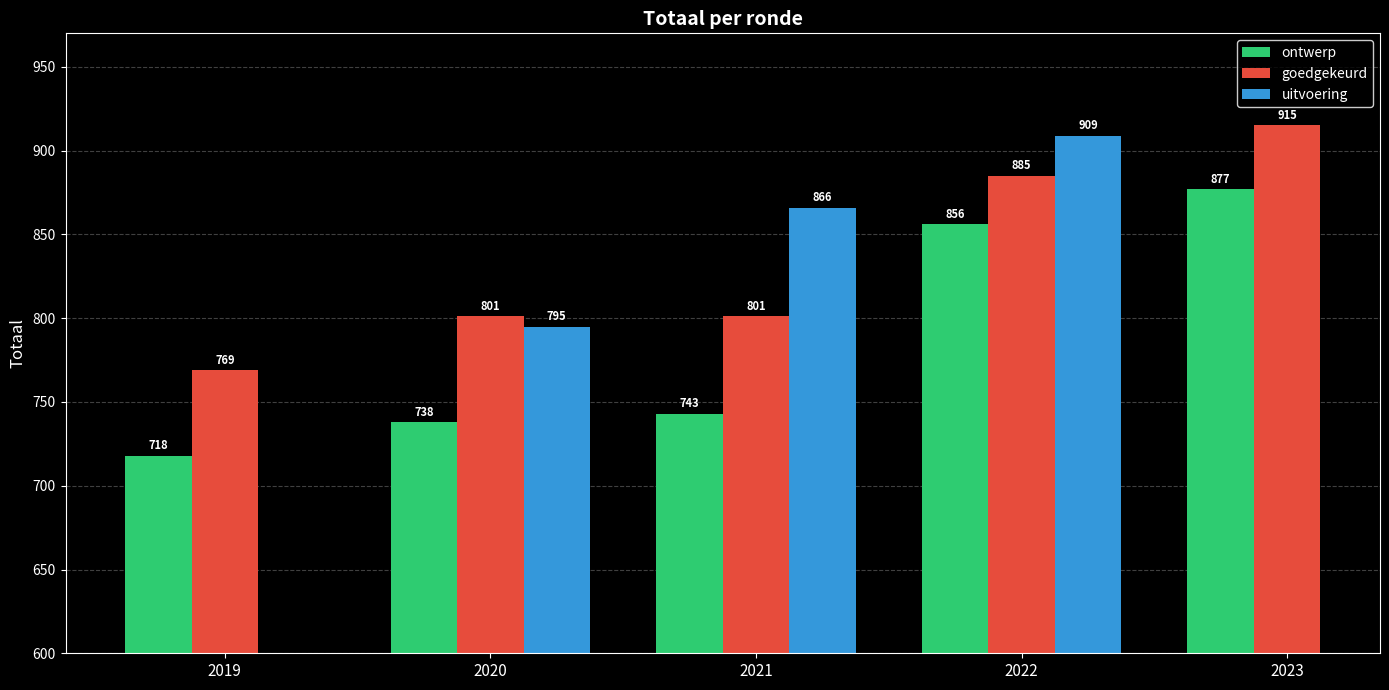

What is the sum of the goedgekeurd values at 2020 and 2022?

1686